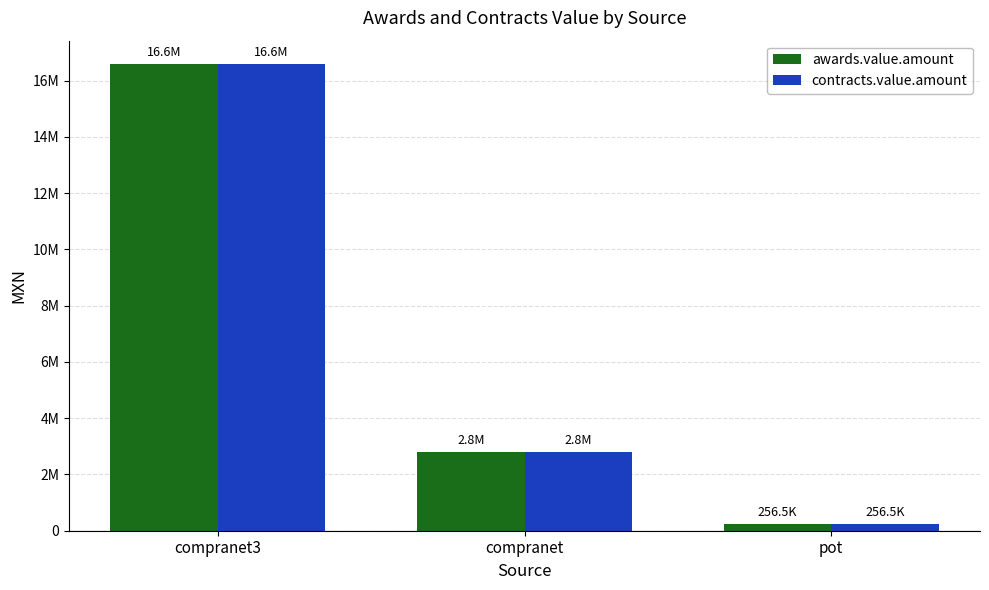

At which label is contracts.value.amount closest to 8424669?

compranet